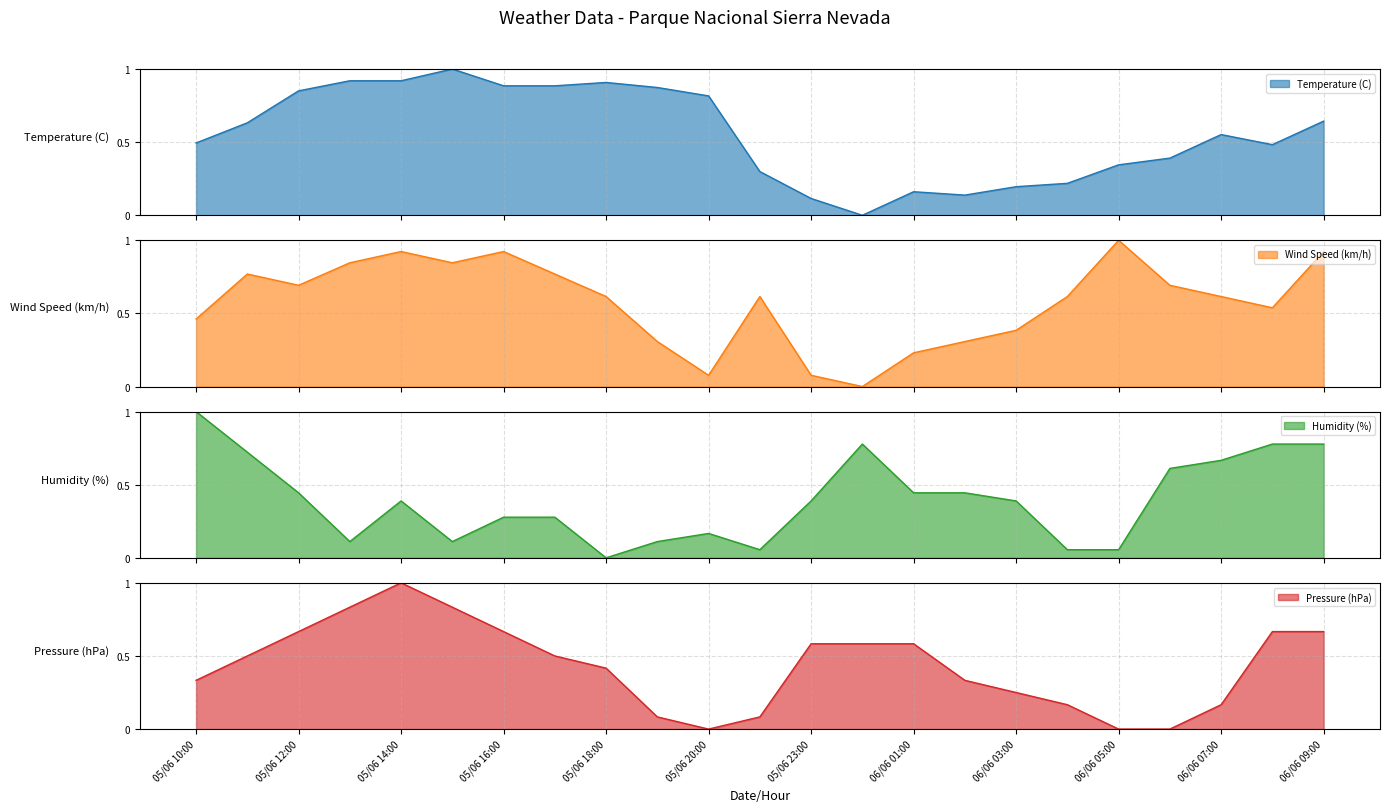

What is the difference between the second highest and minimum values in the Temperature (C) series?

0.9